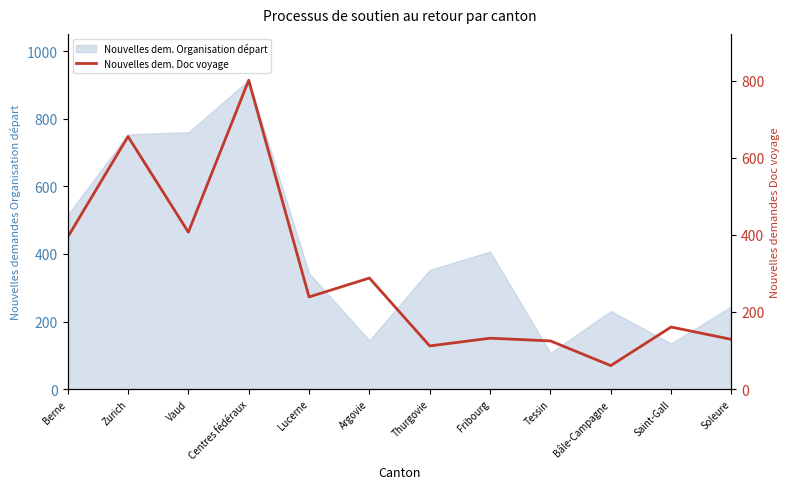

What position from the left is Berne?

1